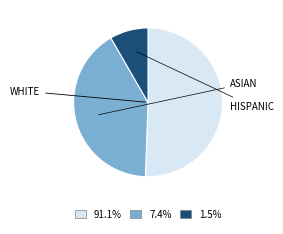

Is there any slice that represents more than half of the pie?

Yes